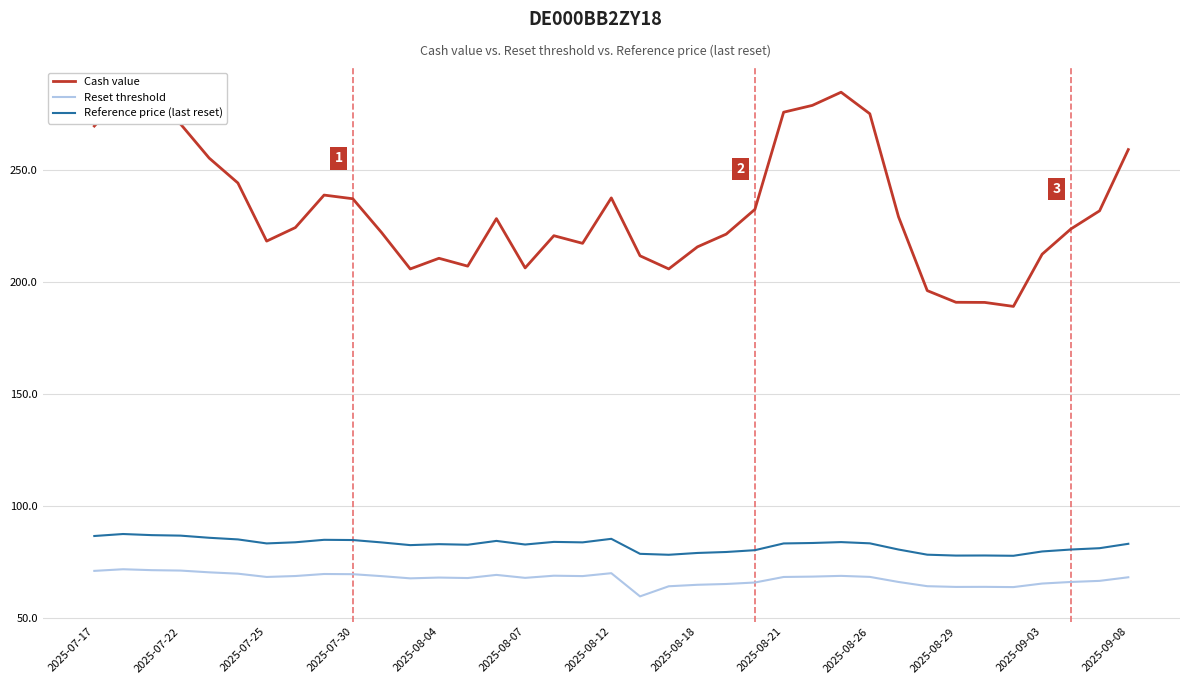

What is the highest value of the Reset threshold series?

71.7